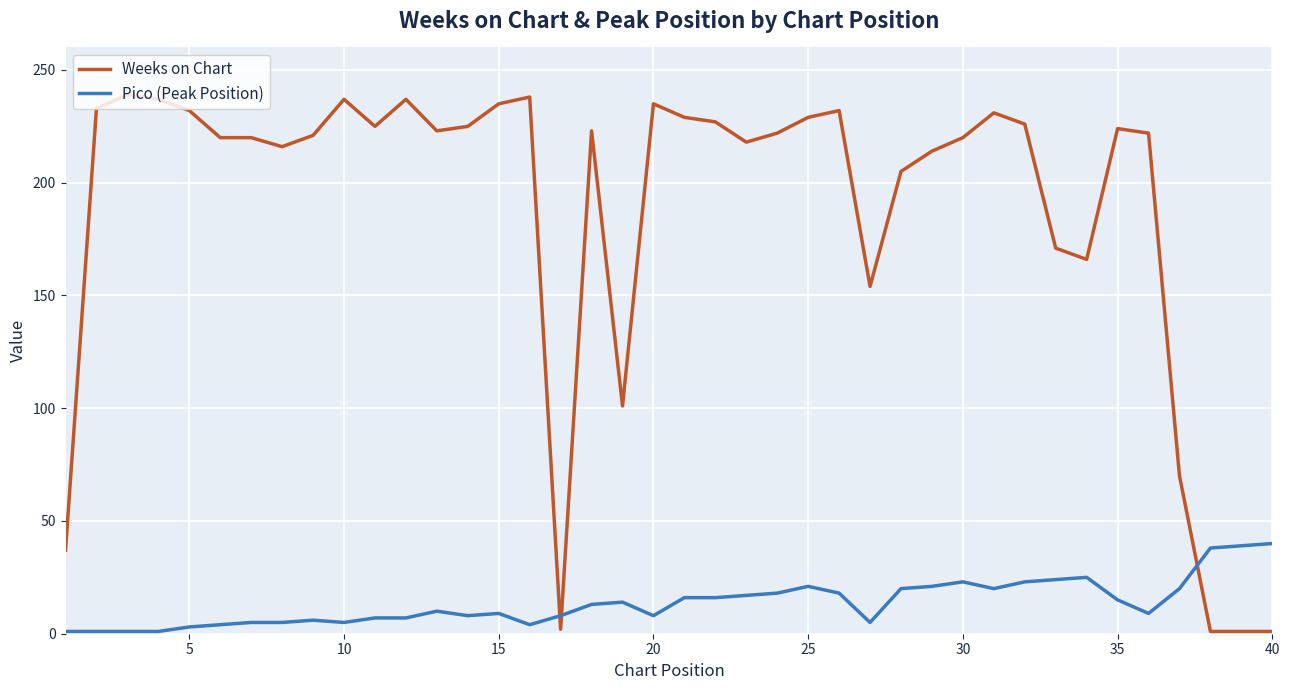

Which series has the largest total across all categories?

Weeks on Chart